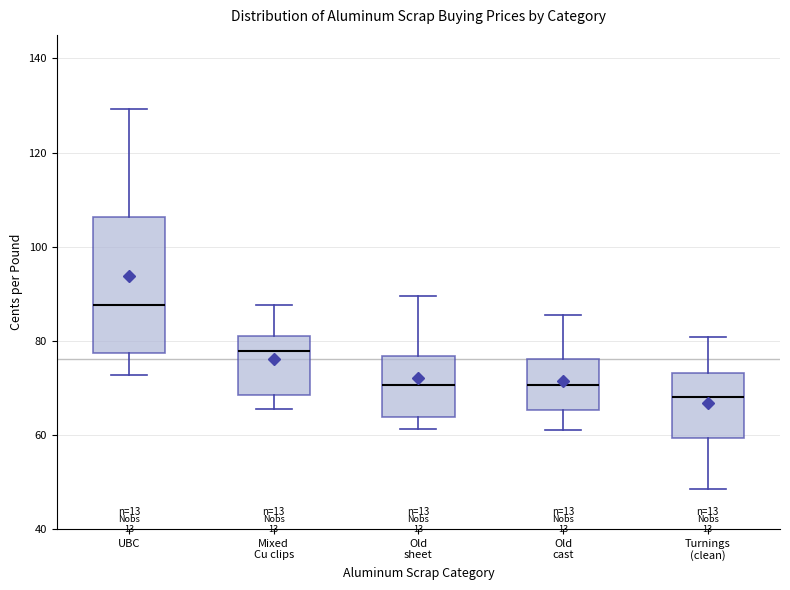

Which box is the tallest, from its lower edge to its upper edge?

UBC